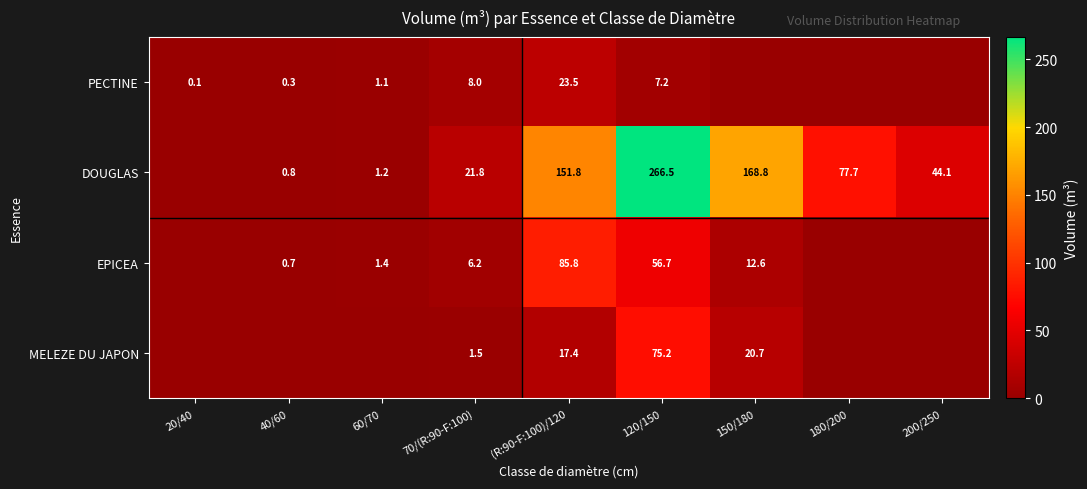

What is the total value across all series at (R:90-F:100)/120?

278.5